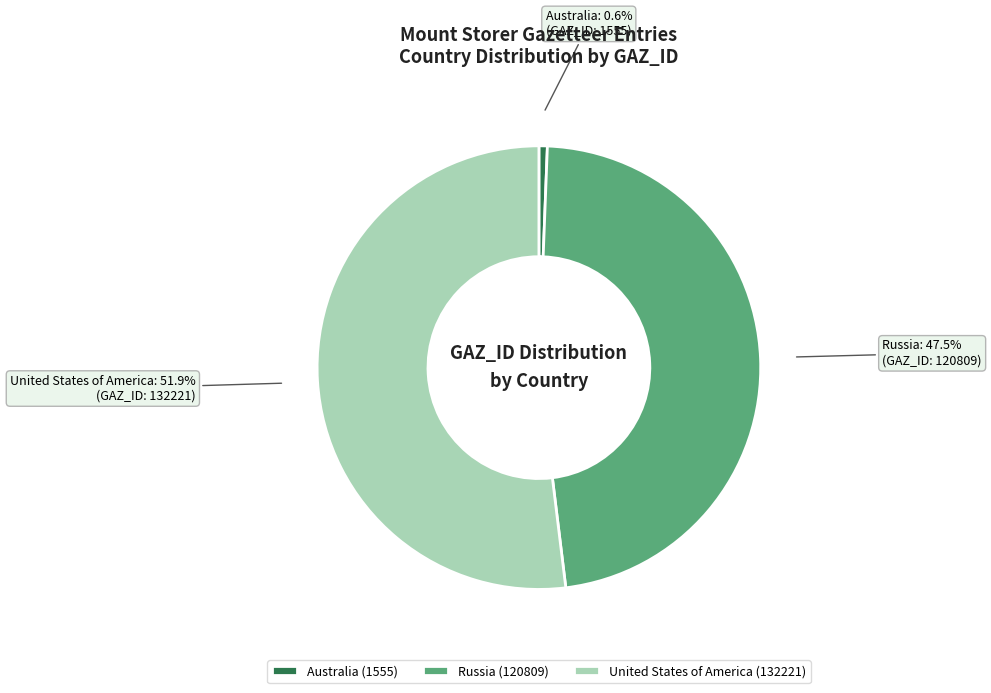

True or false: Australia accounts for 1% of the total.

True